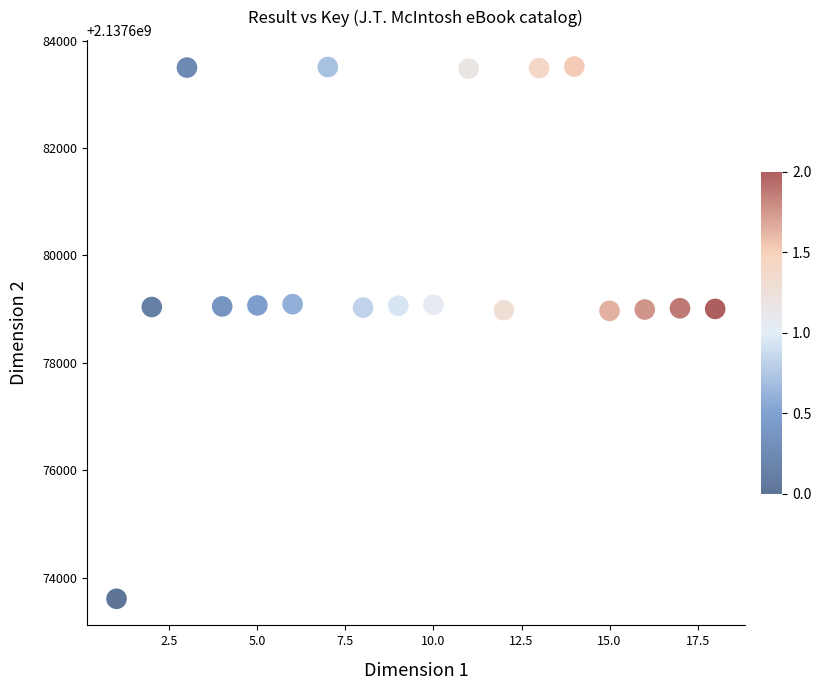

What is the range of Y values (max minus min)?

9917